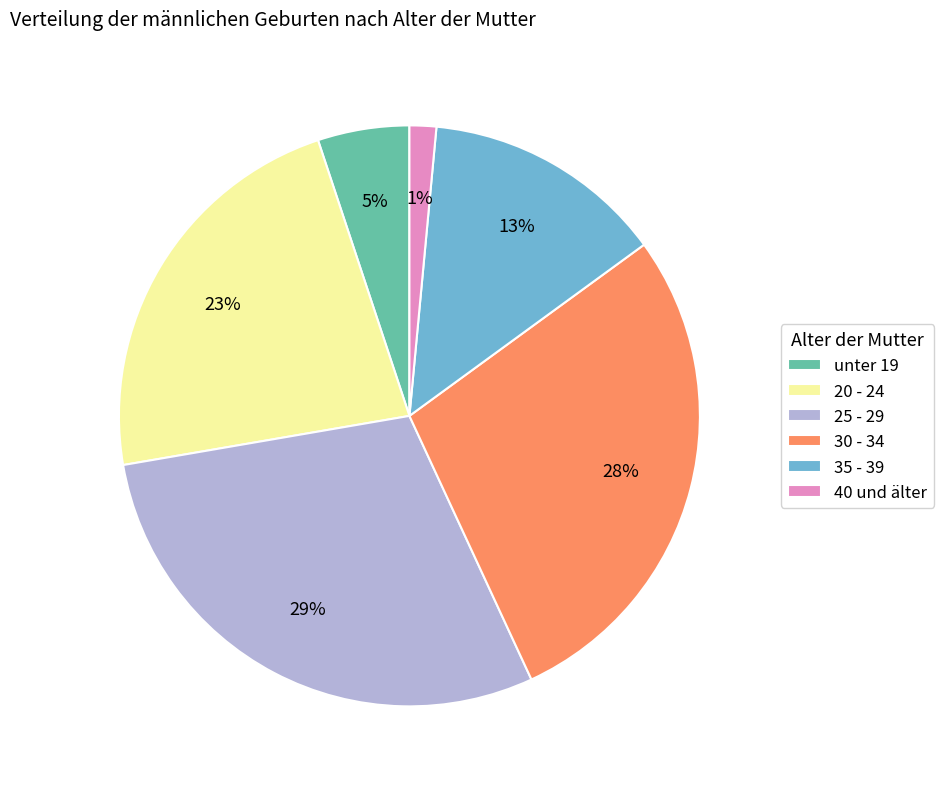

What percentage is the unter 19 slice, to the nearest percent?

5%